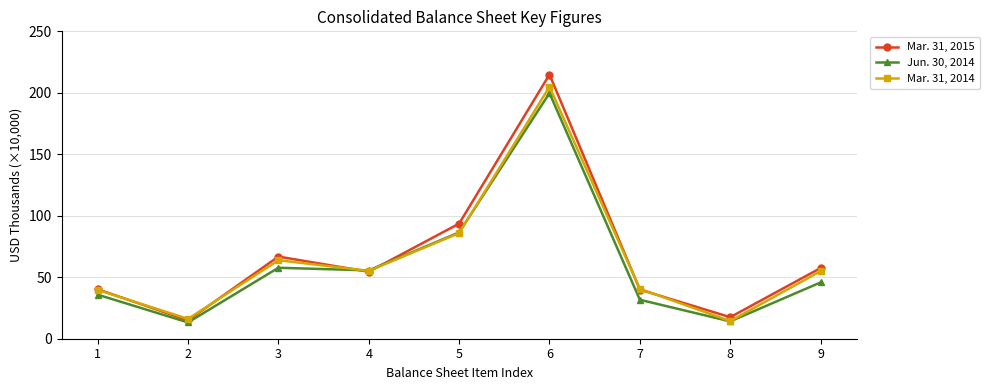

After their last crossing, which series has the higher values: Mar. 31, 2014 or Jun. 30, 2014?

Mar. 31, 2014